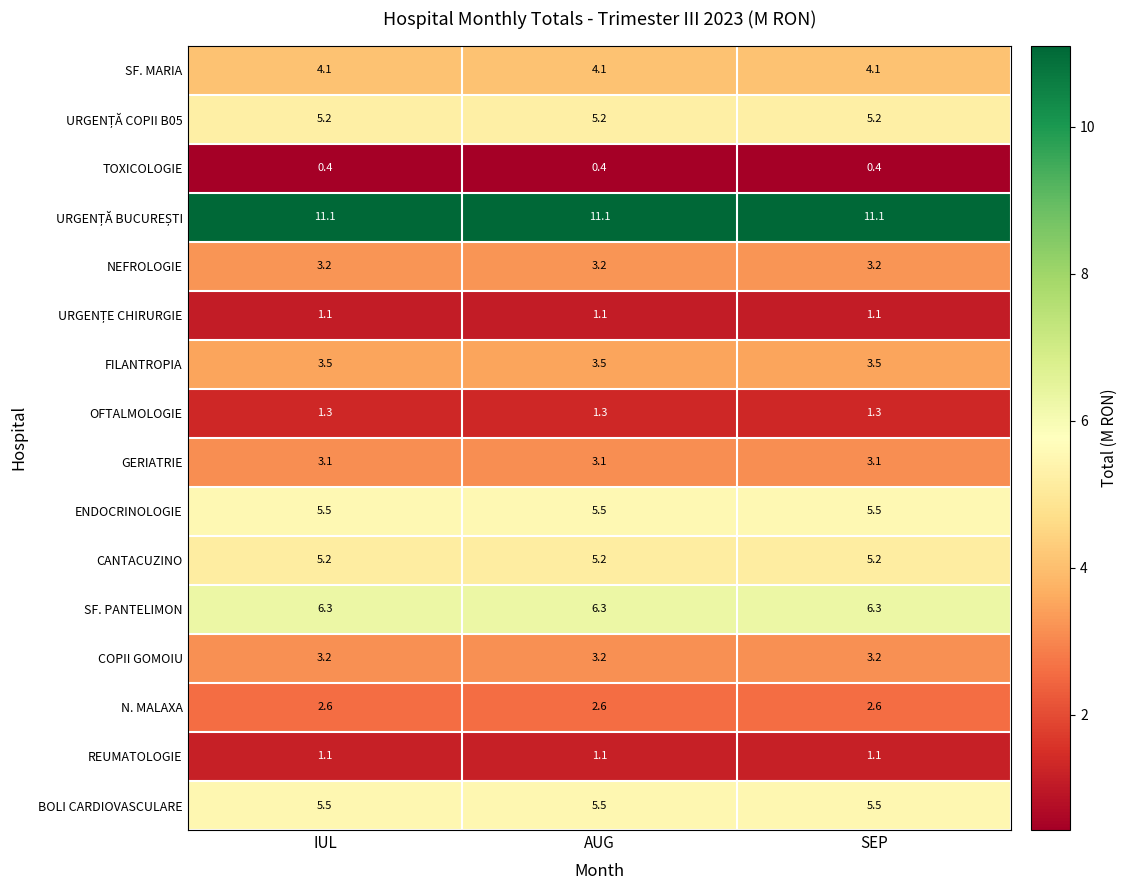

What is the difference between the highest and lowest values at IUL?

10.7